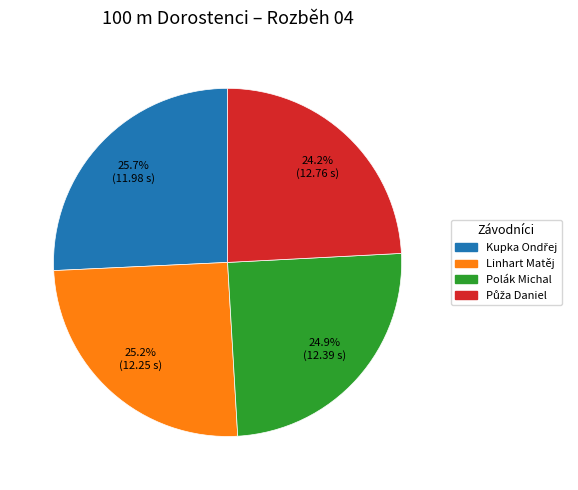

Is there any slice that represents more than half of the pie?

No